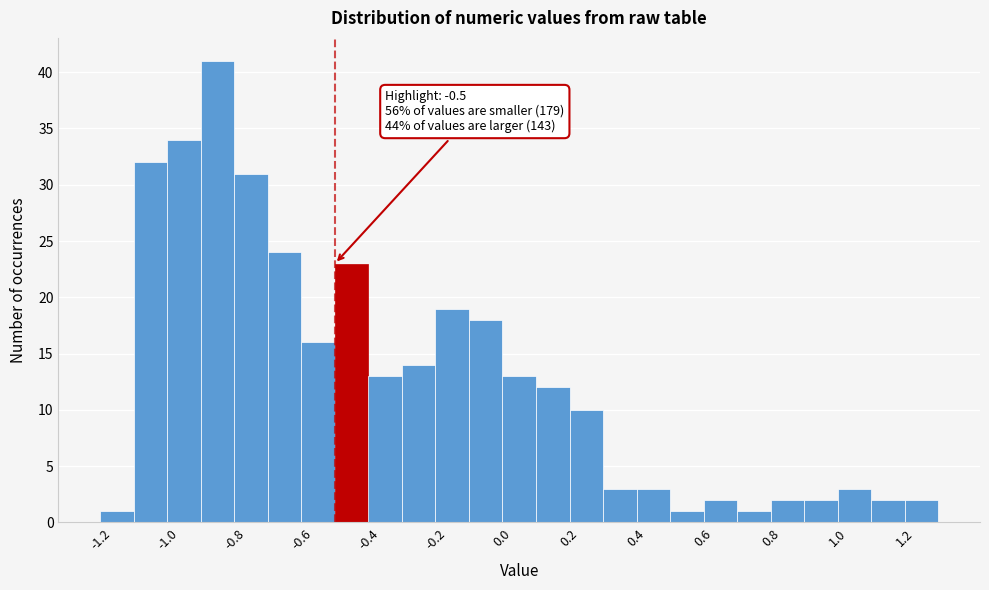

Which range on the x-axis has the tallest bar?

-0.9 to -0.8